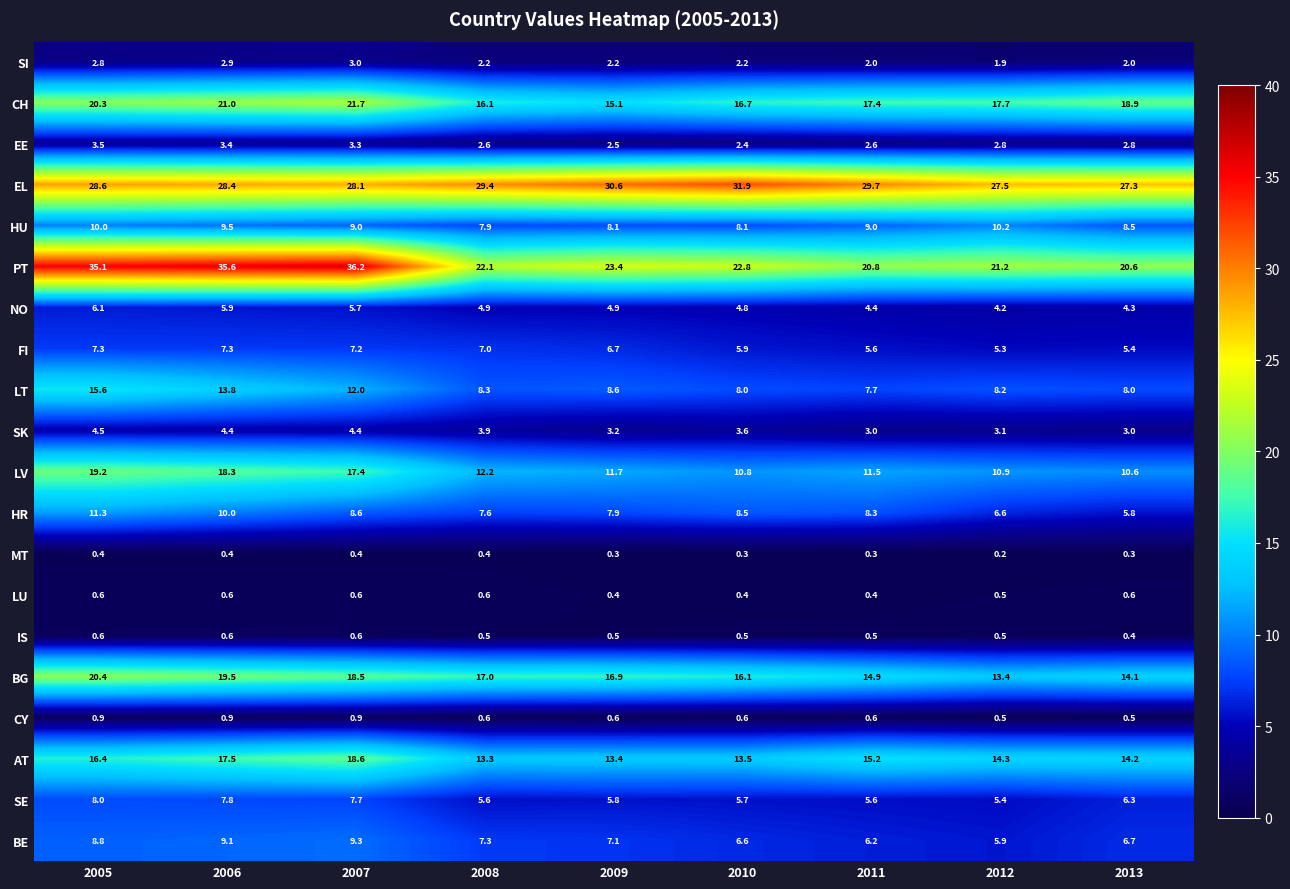

True or false: CH has a value of 23.6 at 2012.

False